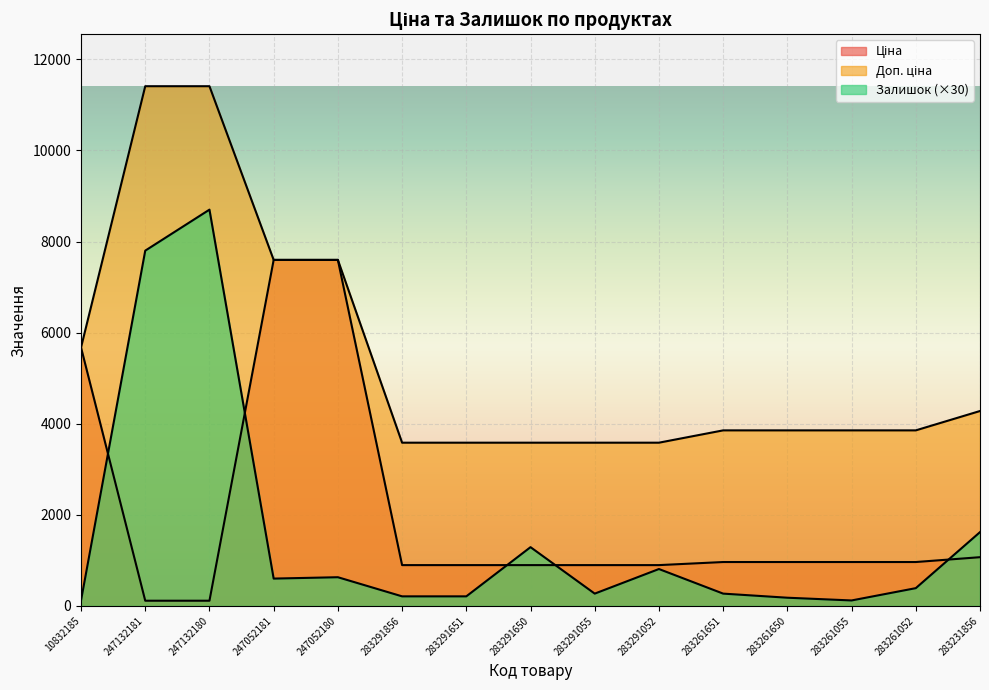

Is it true that Доп. ціна equals 3583.6 at 283291856?

True